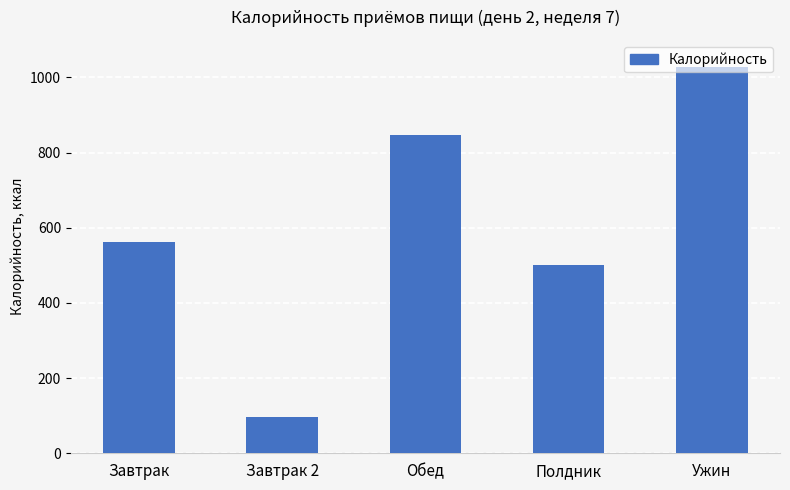

What is the average value?

607.1